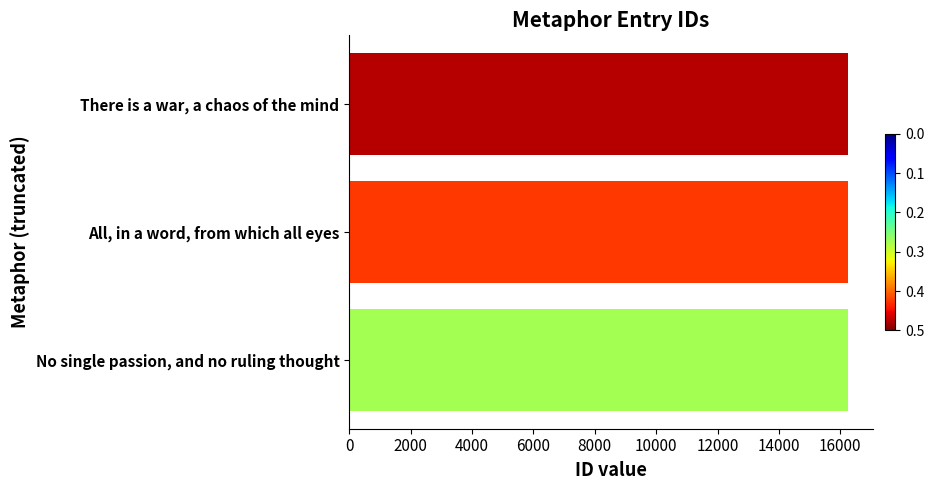

Where is the data nearest to the value 16242?

All, in a word, from which all eyes